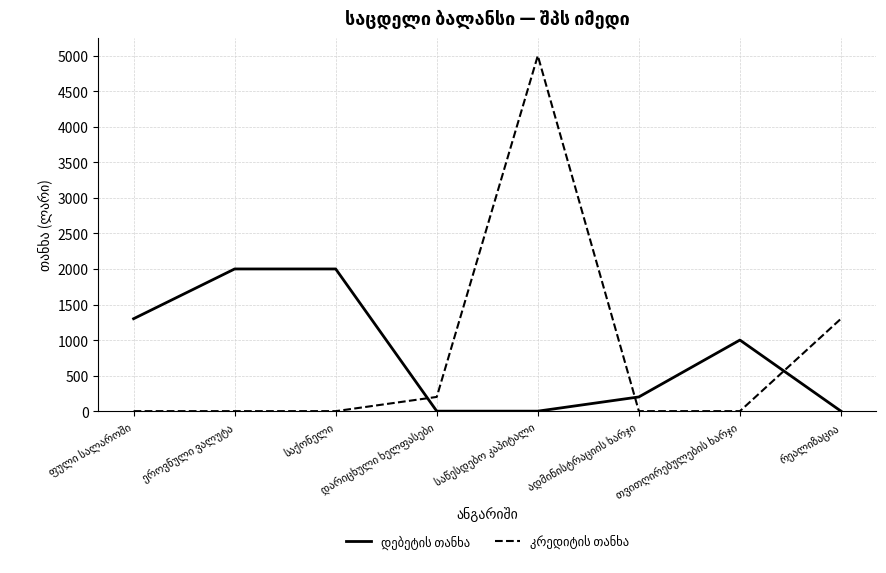

True or false: დებეტის თანხა has more than 1 interior local peaks.

False